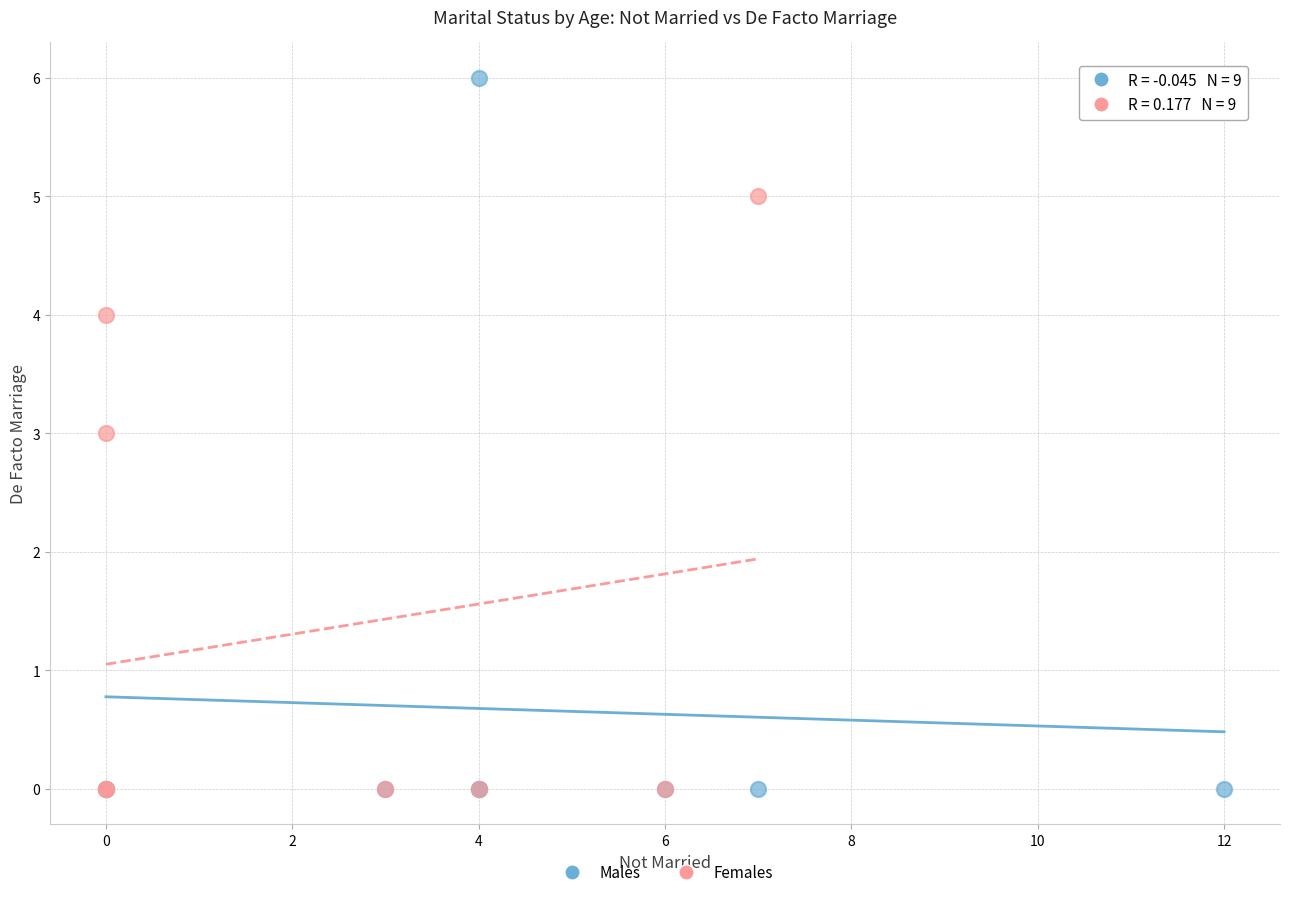

What are all the series names shown in the legend?

Males, Females